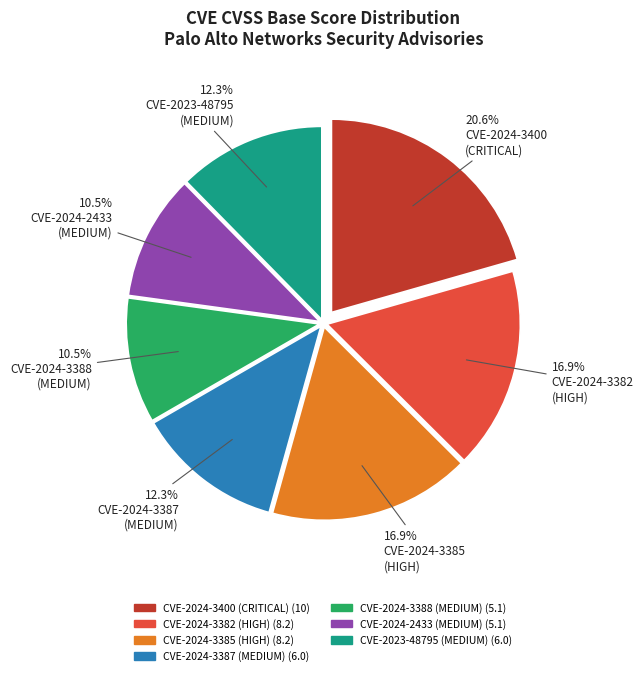

Between CVE-2024-2433 (MEDIUM) and CVE-2023-48795 (MEDIUM), which is larger?

CVE-2023-48795 (MEDIUM)